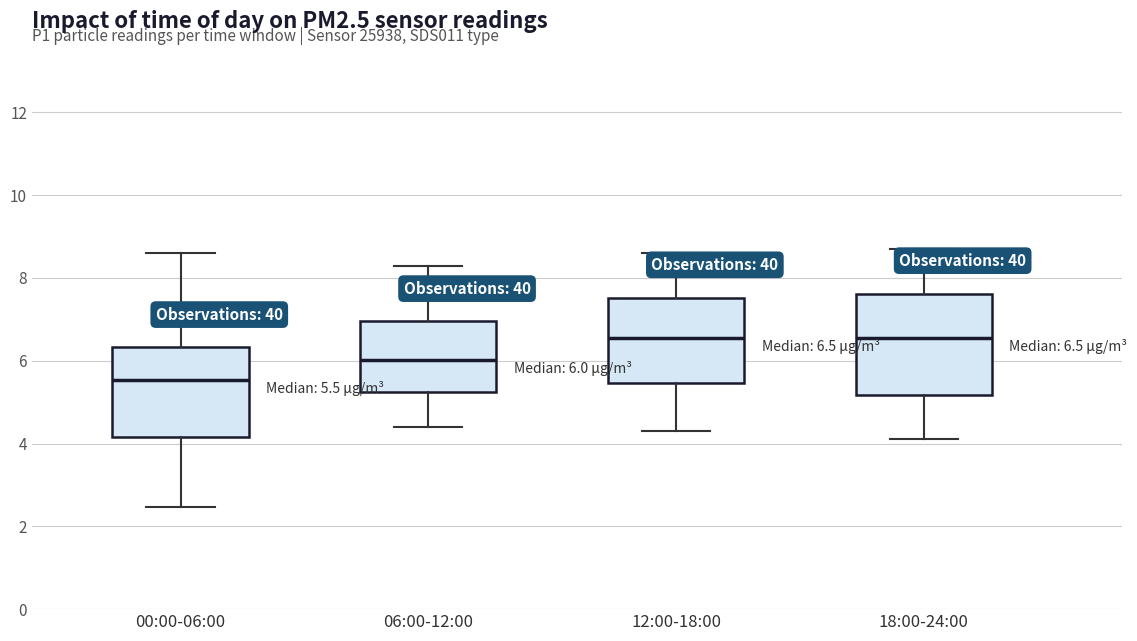

Comparing the boxes themselves (not the whiskers), which one is the tallest?

18:00-24:00